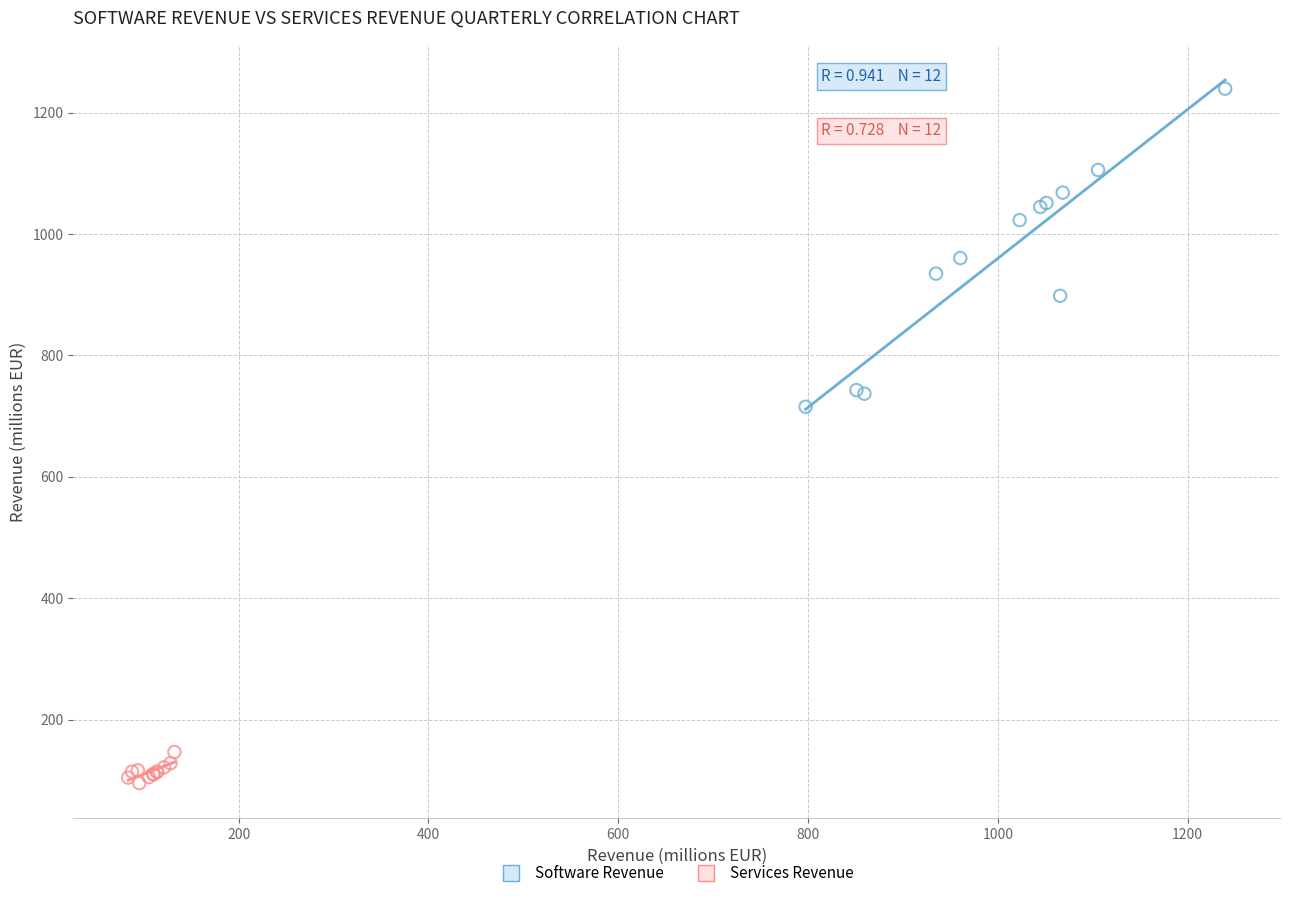

Which series has the largest Y range (max minus min)?

Software Revenue